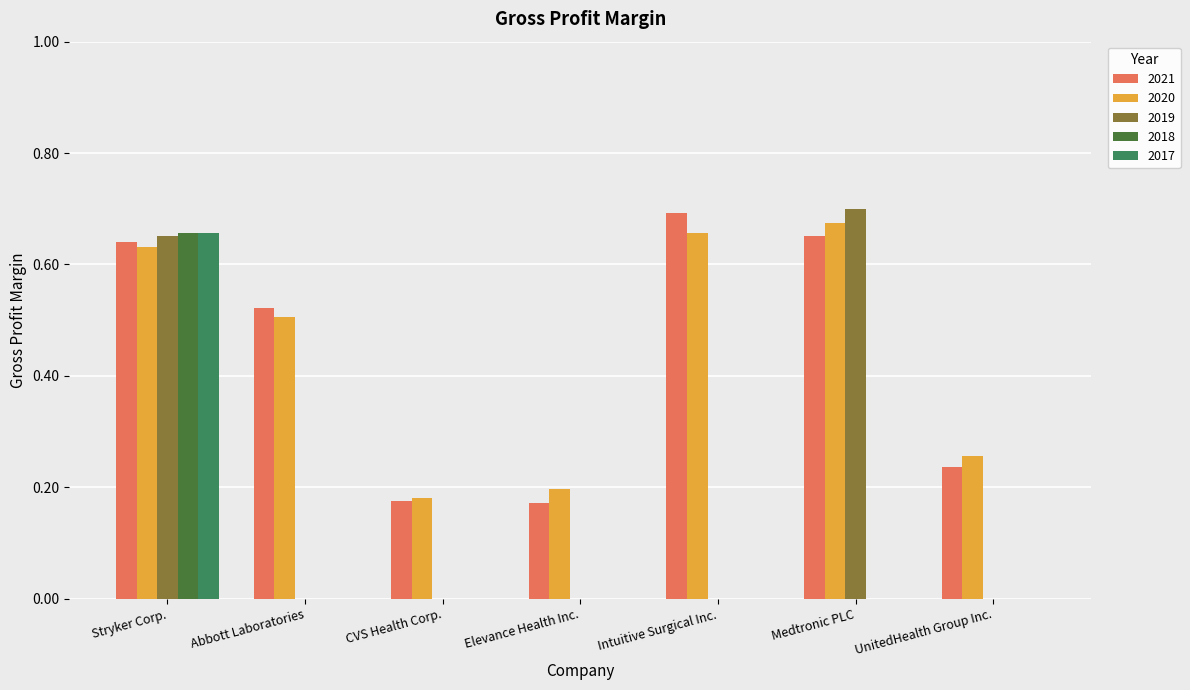

The value of 2018 at Elevance Health Inc. is 0.0. True or false?

True